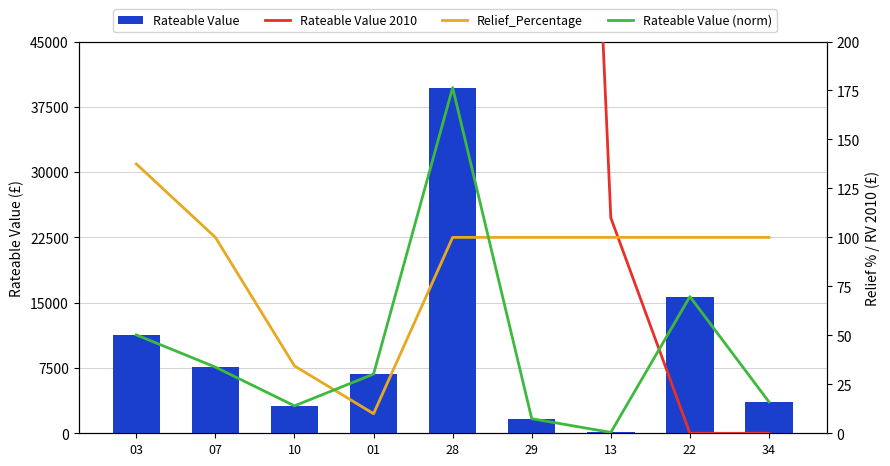

What is the greatest value displayed?

39700.0